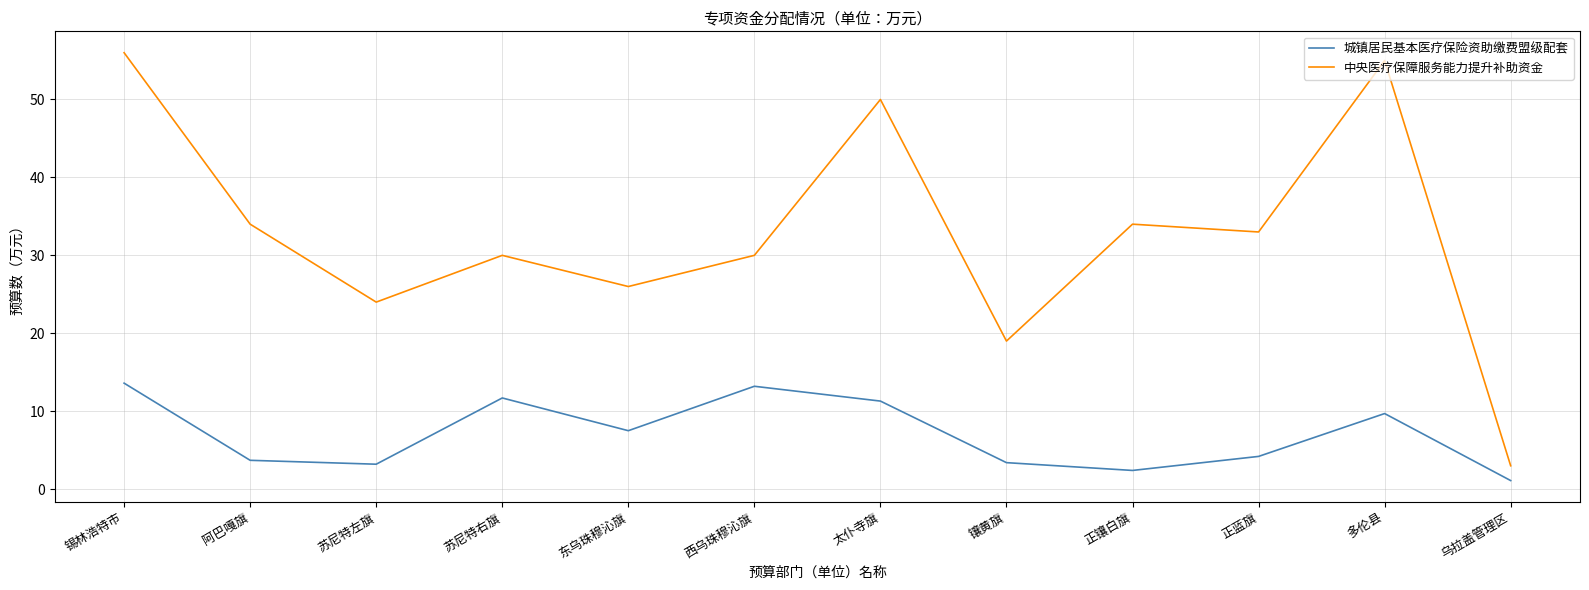

What is the sum of all 中央医疗保障服务能力提升补助资金 values?

394.0